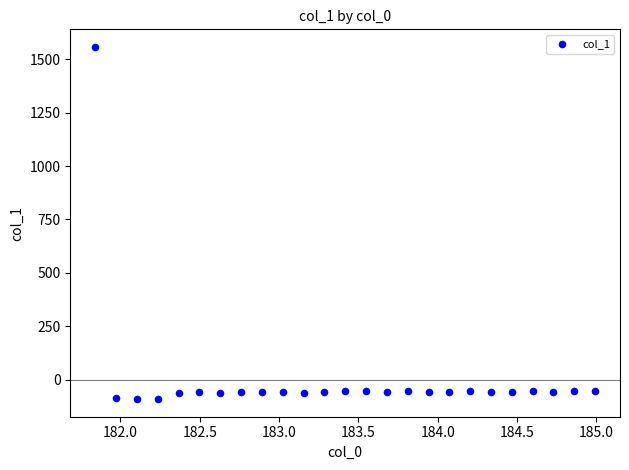

What is the range of X values (max minus min)?

3.1